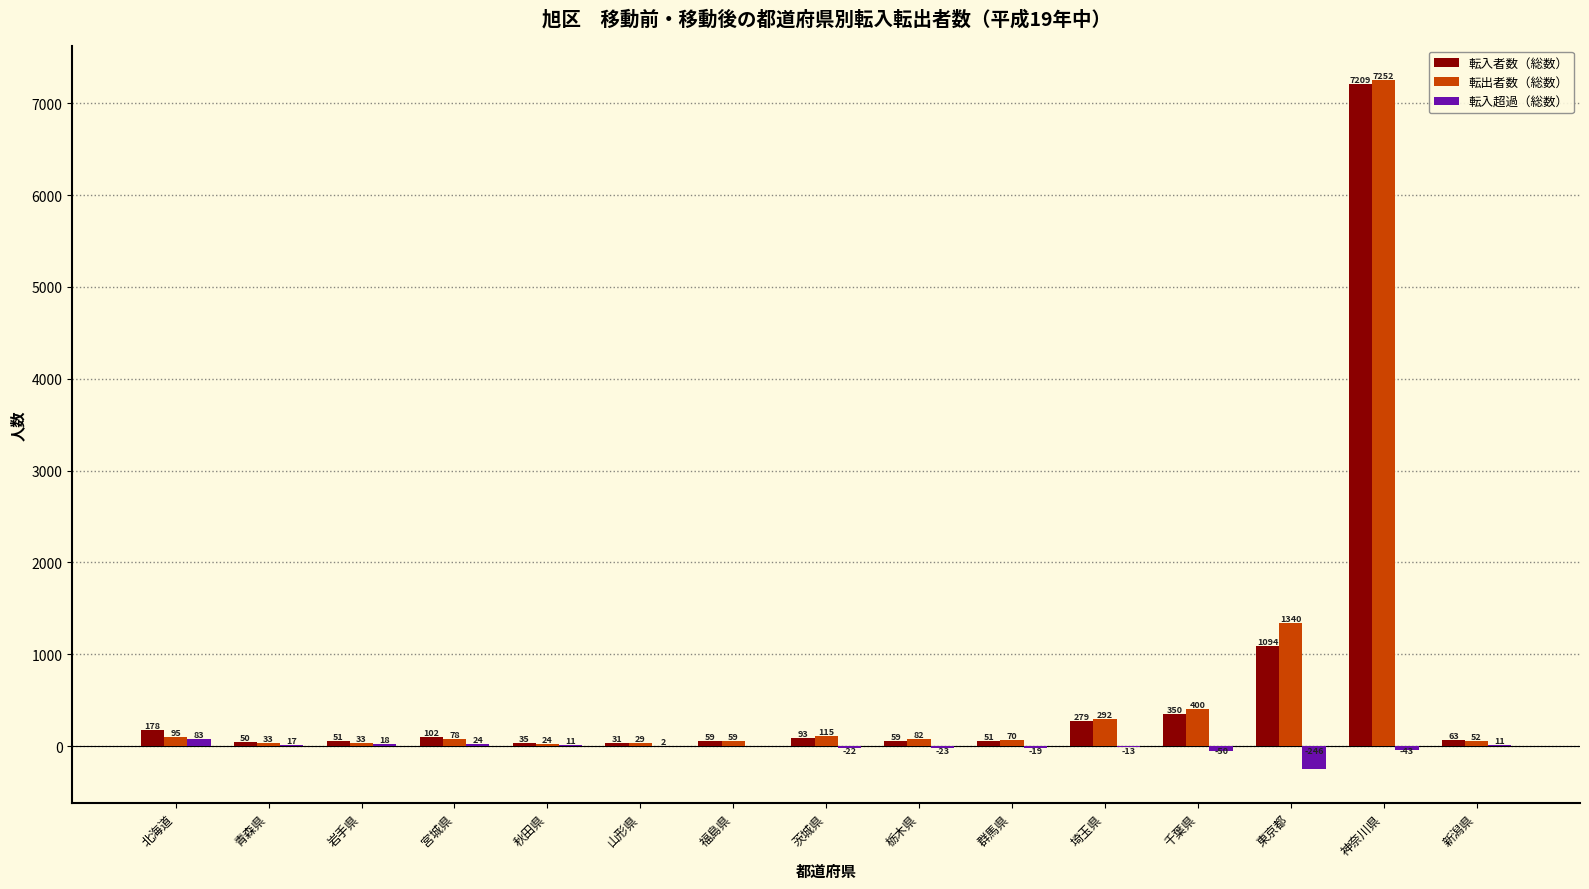

What is the sum of the 転出者数（総数） values at 茨城県 and 山形県?

144